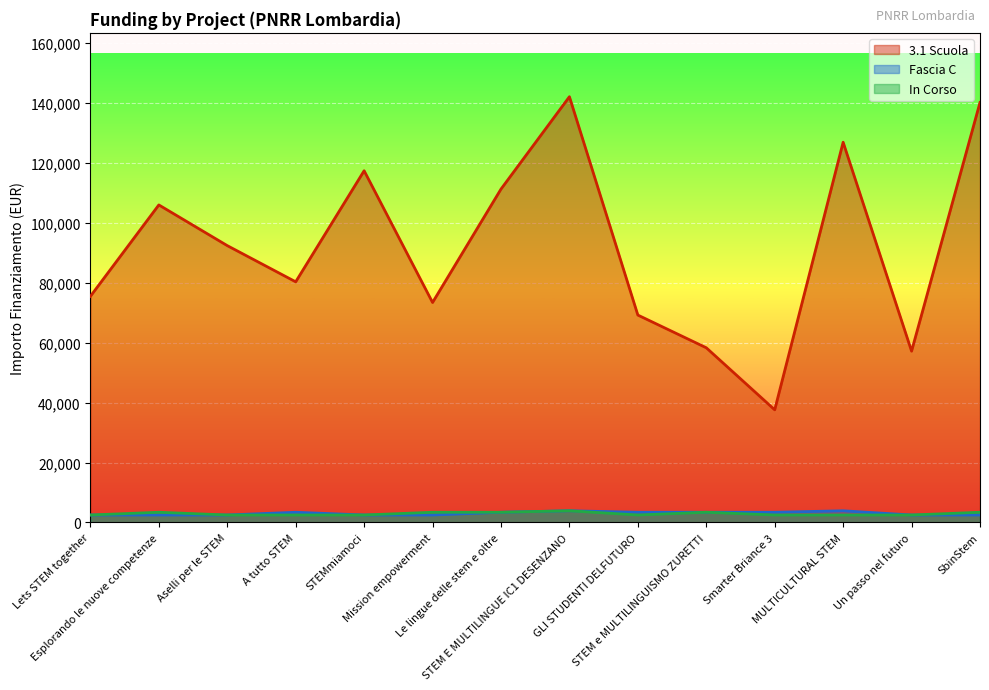

What is the maximum value for In Corso?

3903.0